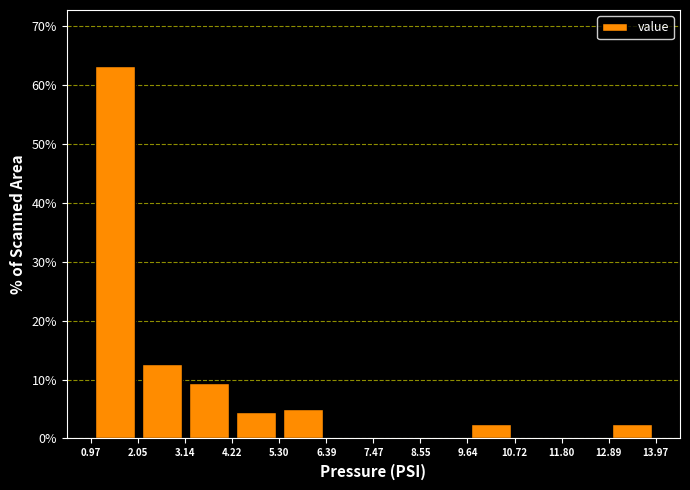

Reading left to right, list every bar in this chart as the range it spans on the x-axis followed by its height. The values are not printed on the chart, so give them approximately, as read against the axis.

0.97 to 2.05: 63
2.05 to 3.14: 13
3.14 to 4.22: 9
4.22 to 5.30: 4
5.30 to 6.39: 5
6.39 to 7.47: 0
7.47 to 8.55: 0
8.55 to 9.64: 0
9.64 to 10.72: 3
10.72 to 11.80: 0
11.80 to 12.89: 0
12.89 to 13.97: 3